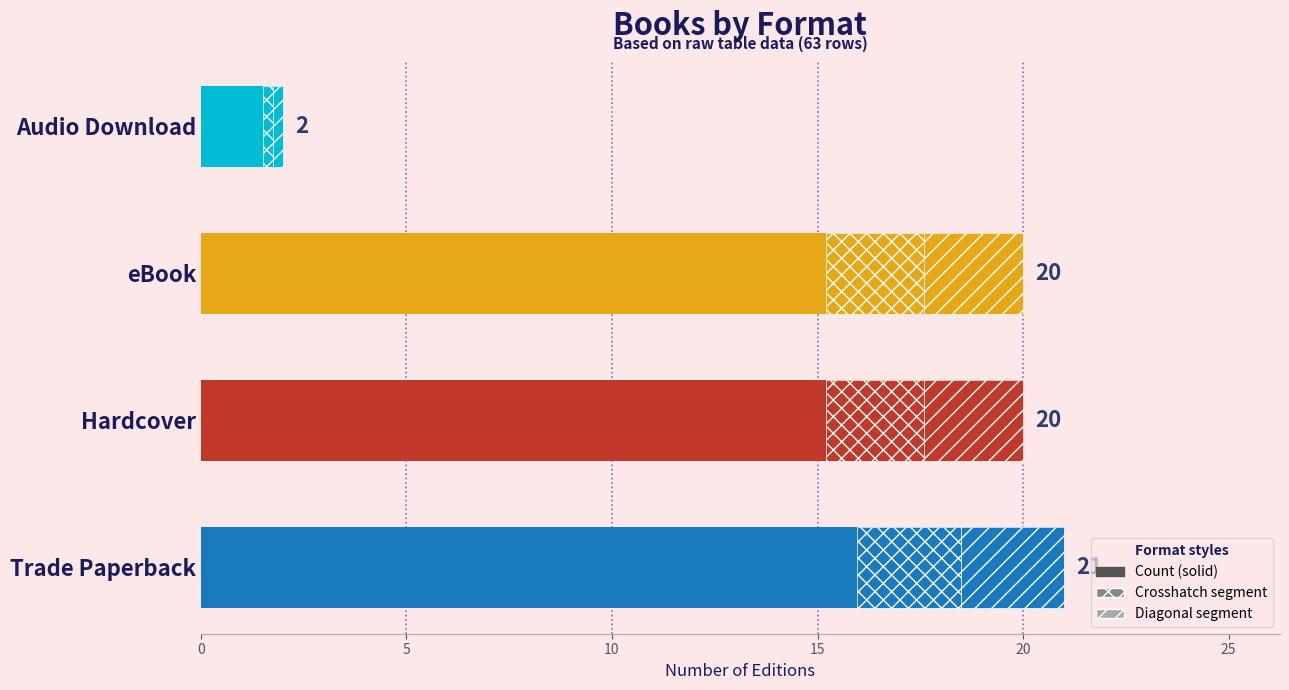

Are the bars horizontal?

Yes